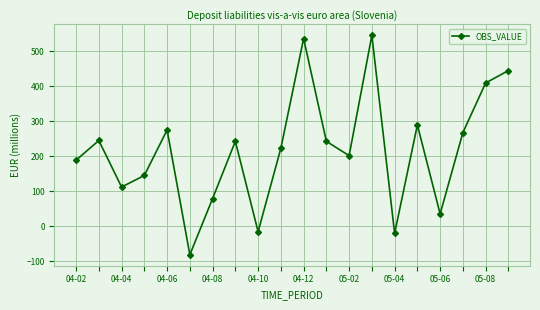

True or false: the data has more than 2 interior local peaks.

True